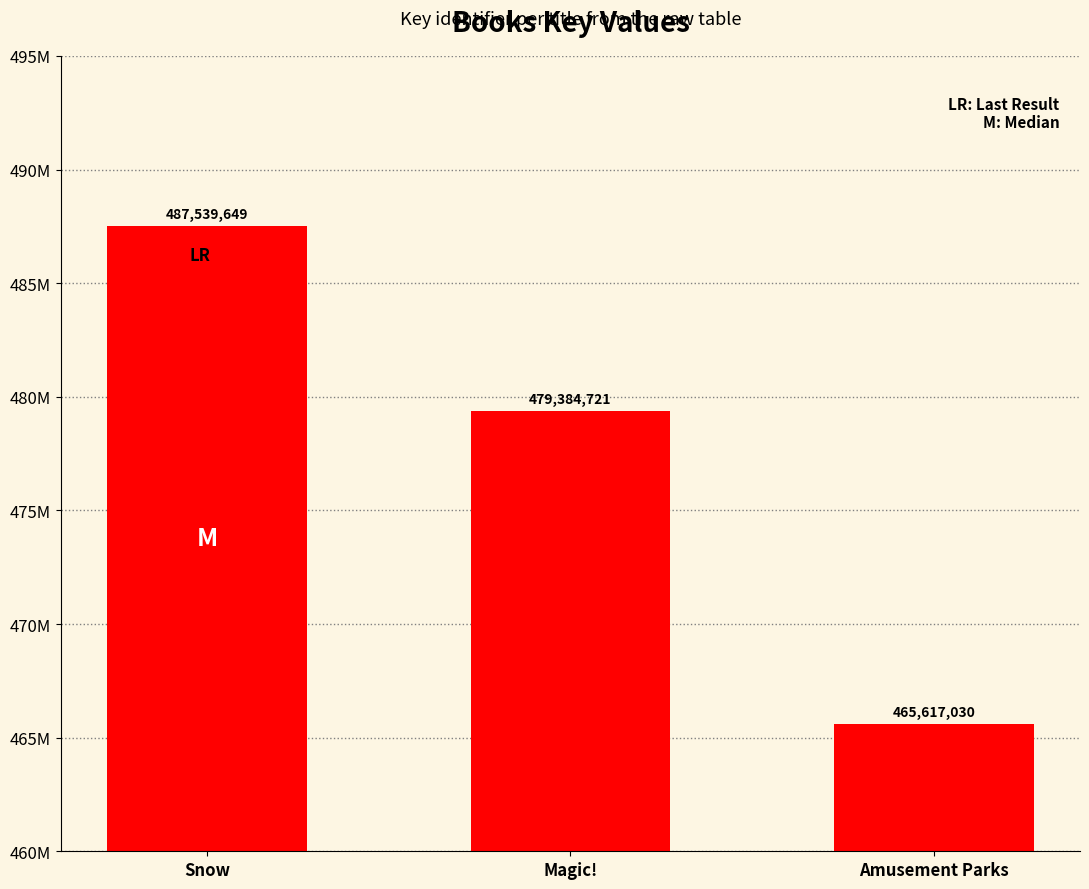

Are the bars horizontal?

No